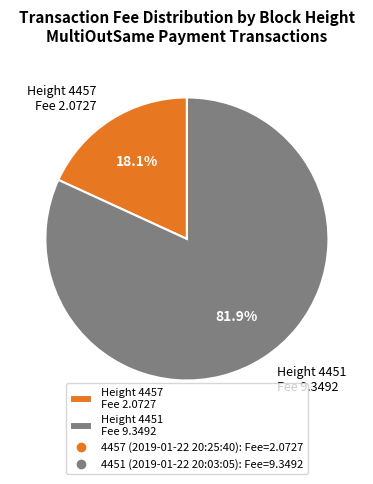

Is Height 4457 Fee 2.0727 the majority of the pie?

No